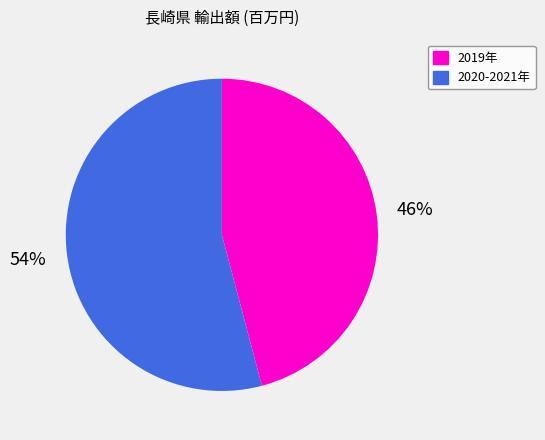

How many slices are in this pie chart?

2